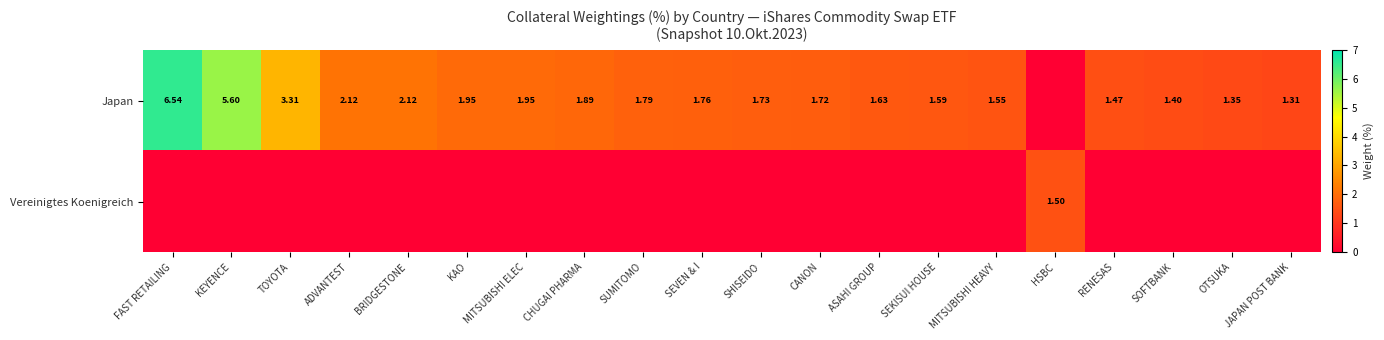

Rank the categories by Vereinigtes Koenigreich value from highest to lowest.

HSBC, FAST RETAILING, KEYENCE, TOYOTA, ADVANTEST, BRIDGESTONE, KAO, MITSUBISHI ELEC, CHUGAI PHARMA, SUMITOMO, SEVEN & I, SHISEIDO, CANON, ASAHI GROUP, SEKISUI HOUSE, MITSUBISHI HEAVY, RENESAS, SOFTBANK, OTSUKA, JAPAN POST BANK